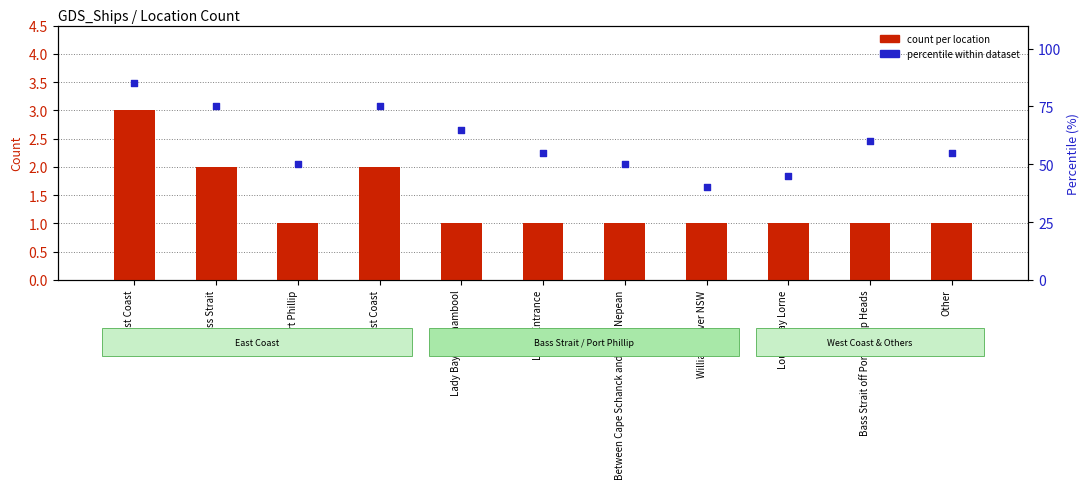

Which series has the largest total across all categories?

percentile within dataset